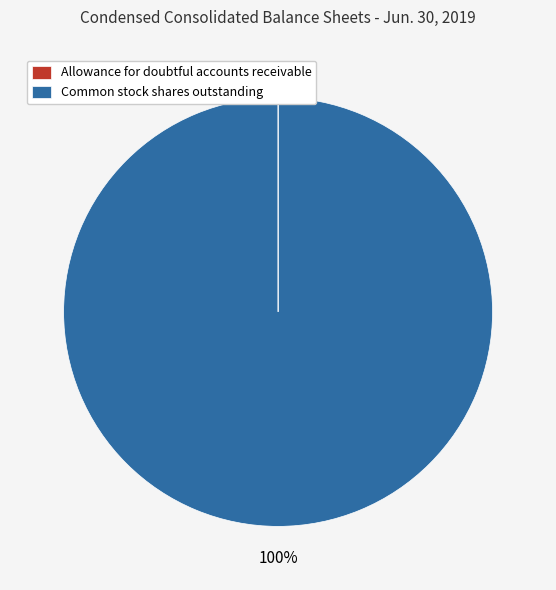

Which slice represents more than half of the pie?

Common stock shares outstanding